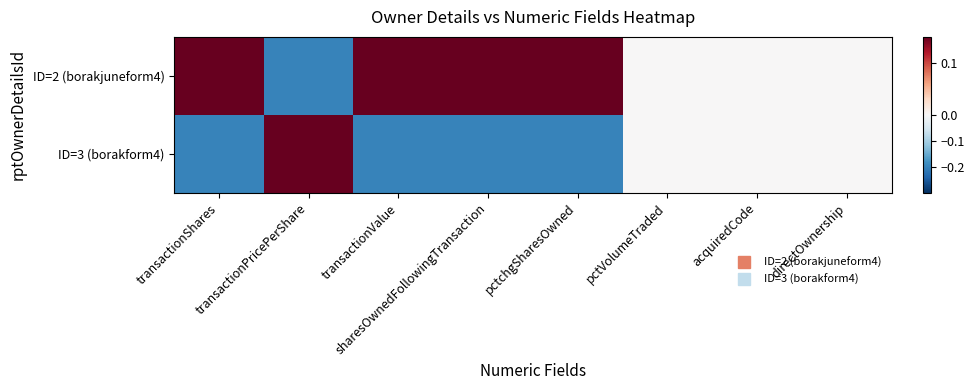

Reading left to right, list all the values displayed in this chart.

ID=2 (borakjuneform4): transactionShares=0.2	transactionPricePerShare=-0.2	transactionValue=0.2	sharesOwnedFollowingTransaction=0.2	pctchgSharesOwned=0.2	pctVolumeTraded=0.0	acquiredCode=0.0	directOwnership=0.0
ID=3 (borakform4): transactionShares=-0.2	transactionPricePerShare=0.2	transactionValue=-0.2	sharesOwnedFollowingTransaction=-0.2	pctchgSharesOwned=-0.2	pctVolumeTraded=0.0	acquiredCode=0.0	directOwnership=0.0